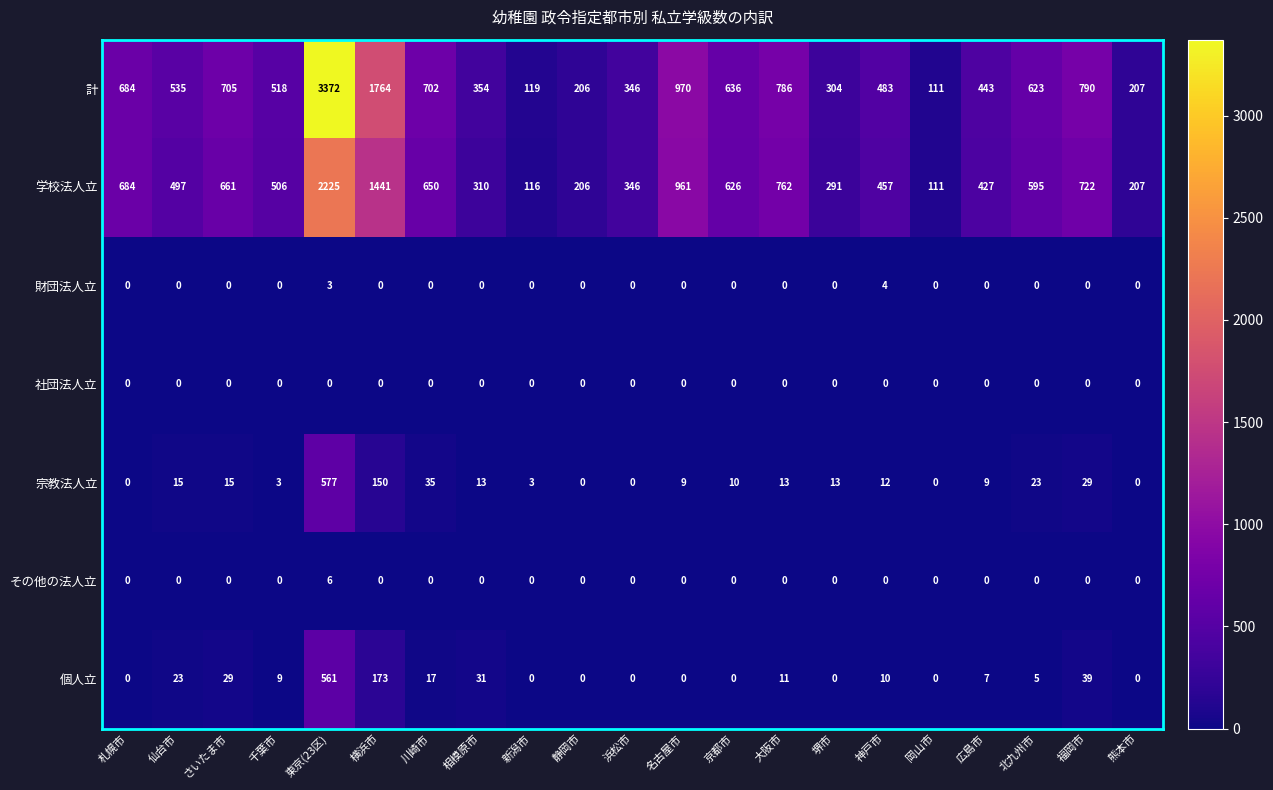

Which category has the highest value across all series?

東京(23区)